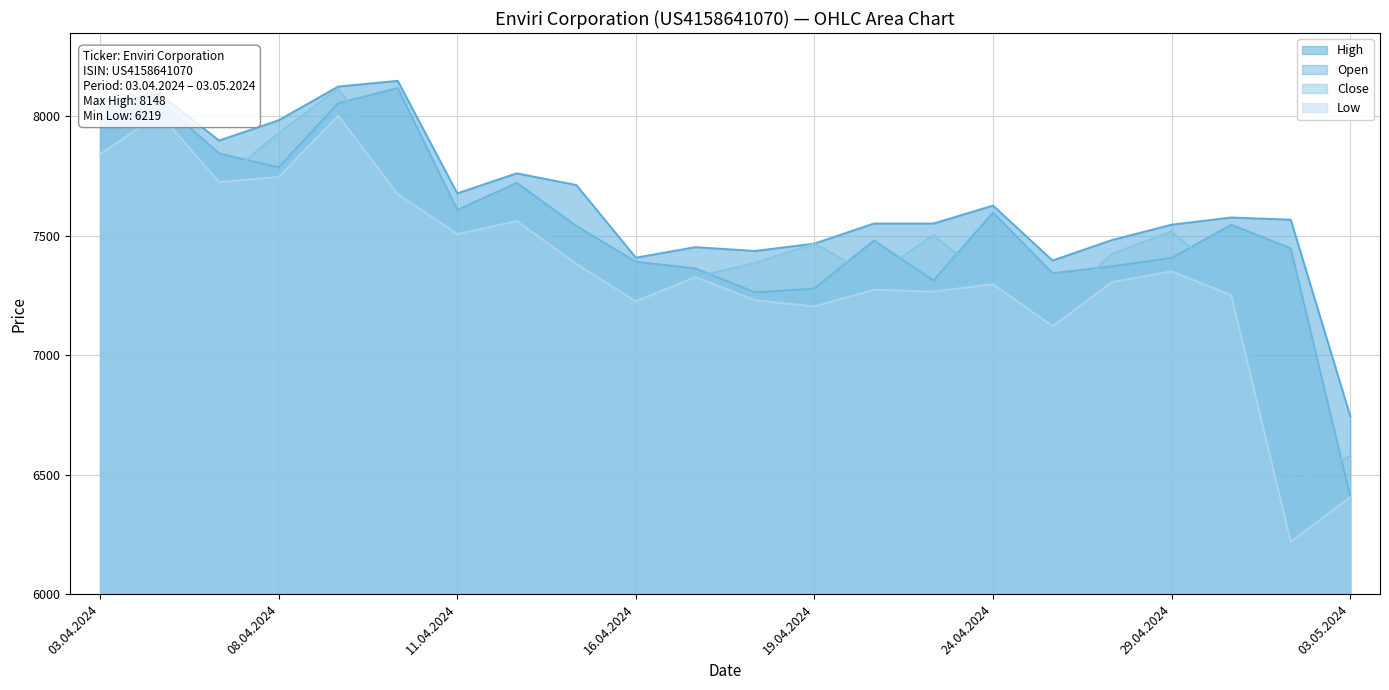

Reading left to right, what are all the values shown in this chart?

Open: 03.04.2024=7981	04.04.2024=8063	05.04.2024=7844	08.04.2024=7786	09.04.2024=8054	10.04.2024=8118	11.04.2024=7608	12.04.2024=7721	15.04.2024=7541	16.04.2024=7391	17.04.2024=7363	18.04.2024=7263	19.04.2024=7279	22.04.2024=7480	23.04.2024=7312	24.04.2024=7597	25.04.2024=7343	26.04.2024=7372	29.04.2024=7407	30.04.2024=7546	02.05.2024=7447	03.05.2024=6407
High: 03.04.2024=8061	04.04.2024=8093	05.04.2024=7898	08.04.2024=7983	09.04.2024=8124	10.04.2024=8148	11.04.2024=7677	12.04.2024=7761	15.04.2024=7712	16.04.2024=7408	17.04.2024=7452	18.04.2024=7436	19.04.2024=7467	22.04.2024=7551	23.04.2024=7551	24.04.2024=7626	25.04.2024=7396	26.04.2024=7482	29.04.2024=7546	30.04.2024=7576	02.05.2024=7567	03.05.2024=6745
Low: 03.04.2024=7841	04.04.2024=8010	05.04.2024=7724	08.04.2024=7746	09.04.2024=8002	10.04.2024=7674	11.04.2024=7507	12.04.2024=7561	15.04.2024=7382	16.04.2024=7225	17.04.2024=7327	18.04.2024=7230	19.04.2024=7204	22.04.2024=7274	23.04.2024=7266	24.04.2024=7297	25.04.2024=7121	26.04.2024=7306	29.04.2024=7351	30.04.2024=7251	02.05.2024=6219	03.05.2024=6406
Close: 03.04.2024=7953	04.04.2024=8010	05.04.2024=7725	08.04.2024=7929	09.04.2024=8116	10.04.2024=7768	11.04.2024=7561	12.04.2024=7615	15.04.2024=7409	16.04.2024=7375	17.04.2024=7327	18.04.2024=7385	19.04.2024=7467	22.04.2024=7329	23.04.2024=7503	24.04.2024=7301	25.04.2024=7194	26.04.2024=7424	29.04.2024=7518	30.04.2024=7302	02.05.2024=6469	03.05.2024=6578